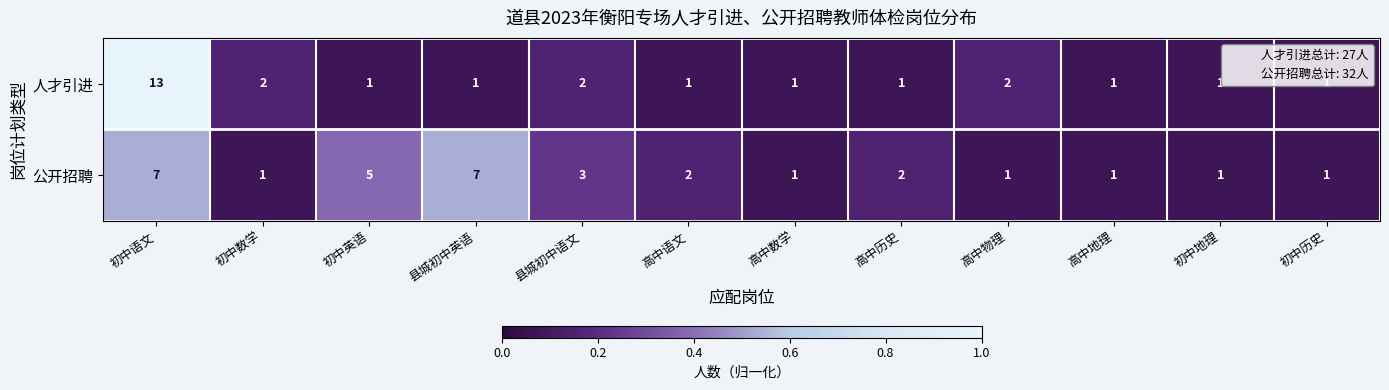

How many series are shown in this chart?

2